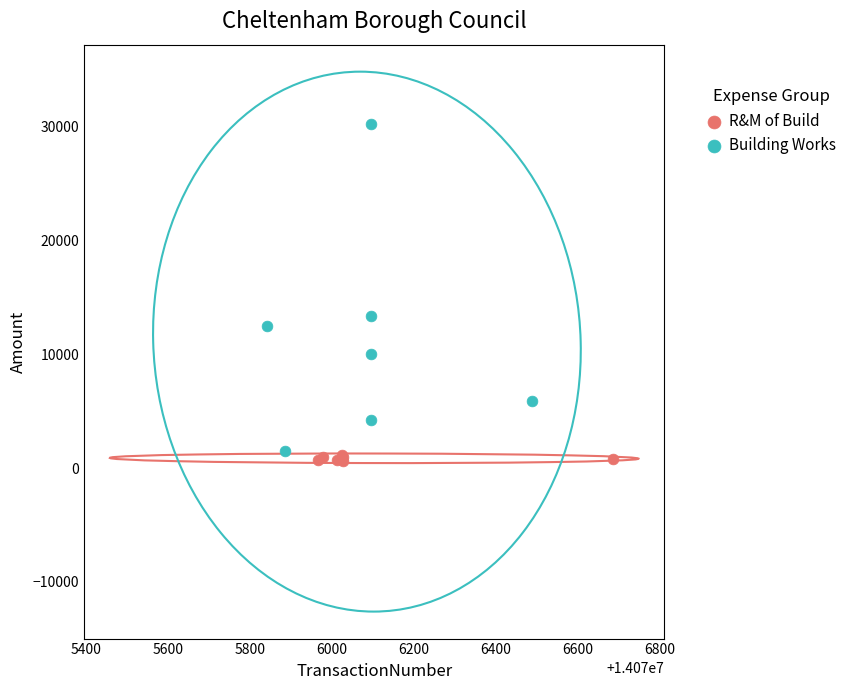

Which series has the largest Y range (max minus min)?

Building Works